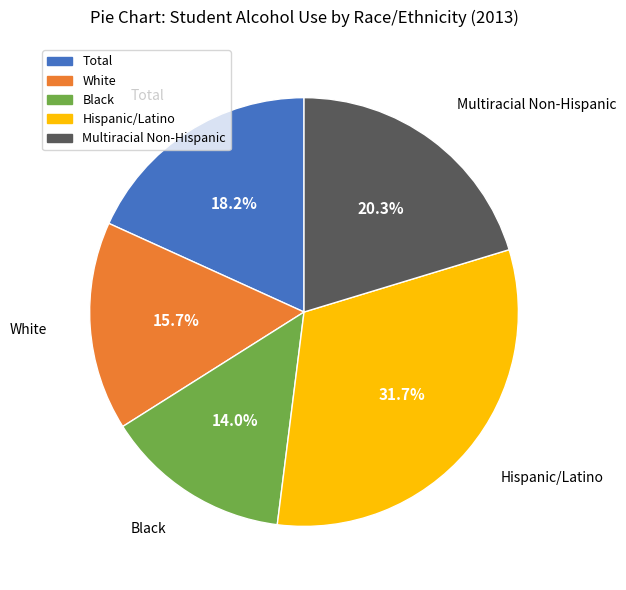

Does Black account for over 50% of the chart?

No